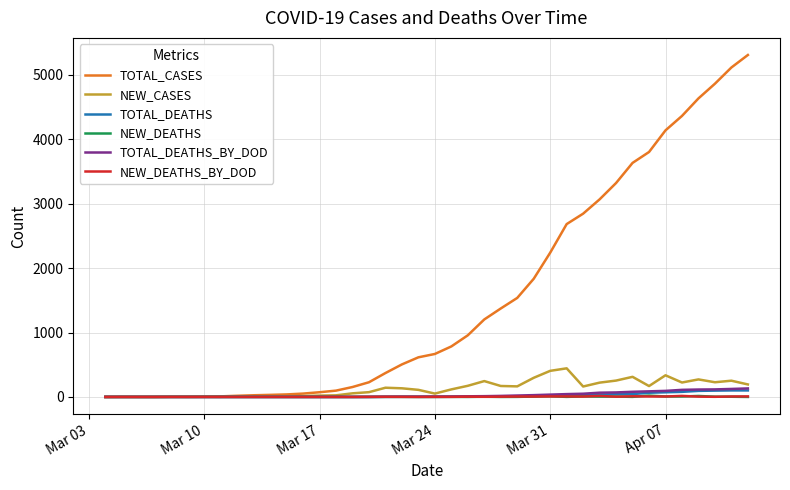

Which series has the largest range (max minus min)?

TOTAL_CASES